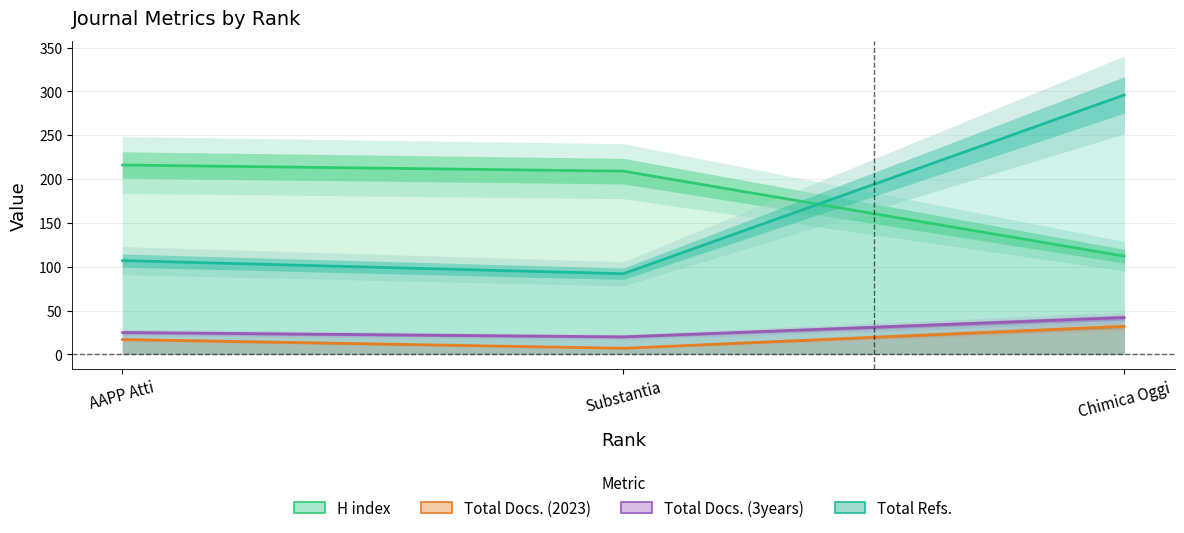

At which label is H index closest to 164?

Substantia